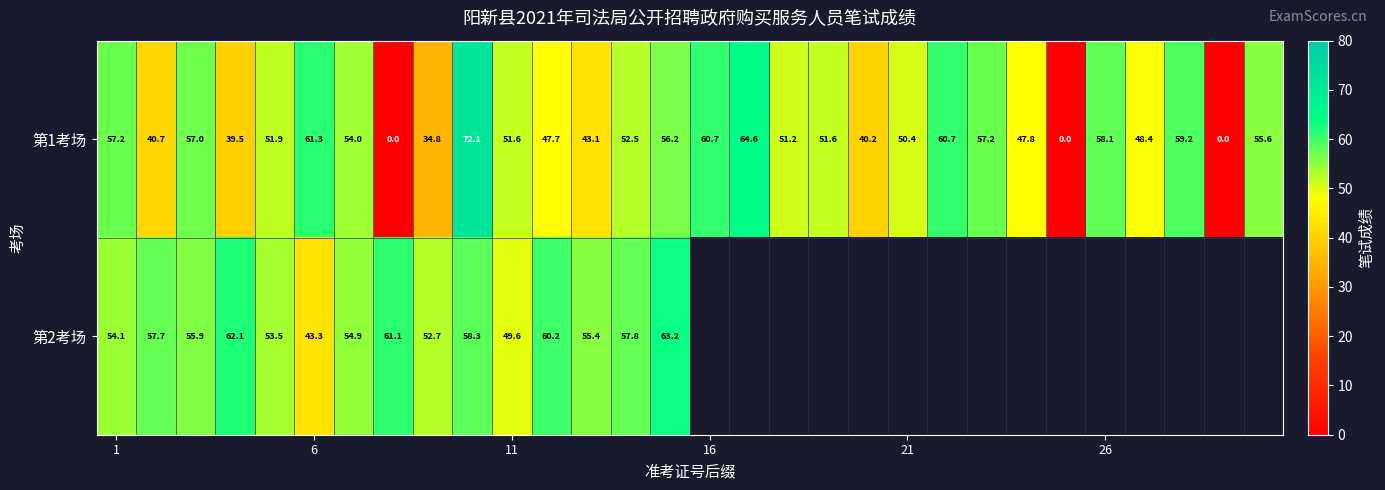

At 11, list the series in order from largest to smallest.

第1考场, 第2考场